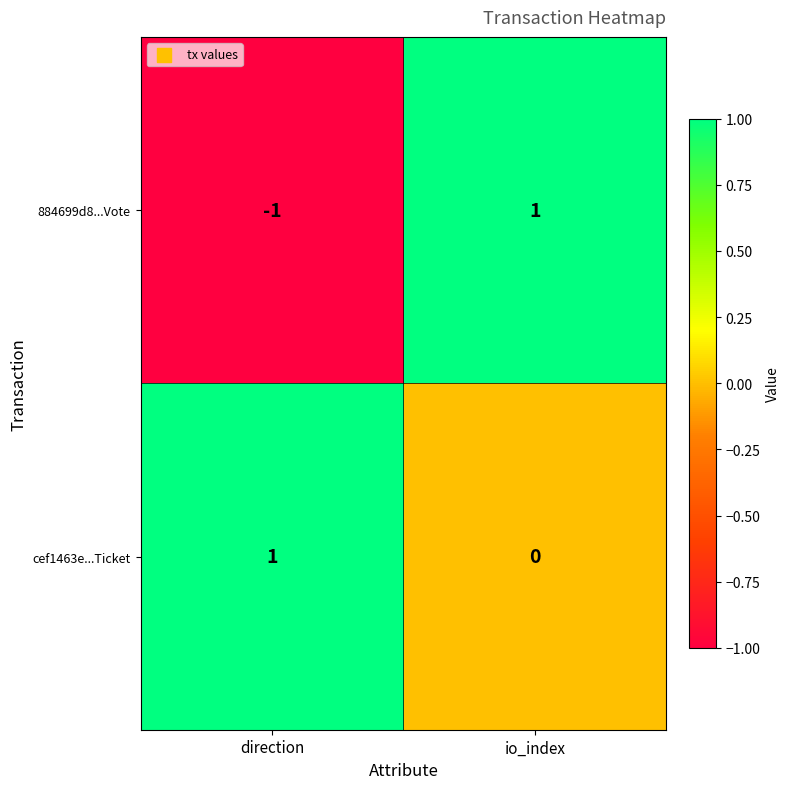

What is the minimum value shown in the chart?

-1